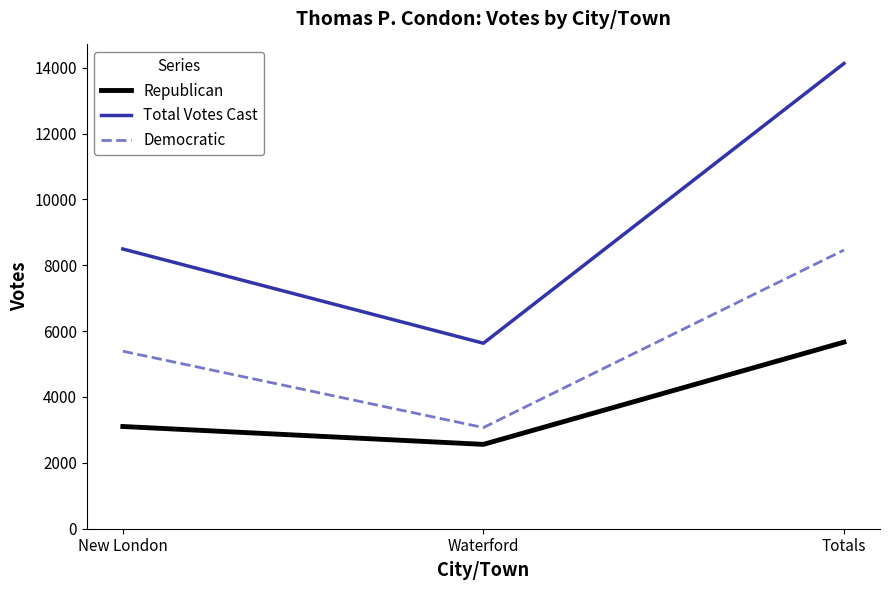

Is the value of Total Votes Cast at Totals greater than the value of Republican at Waterford?

Yes